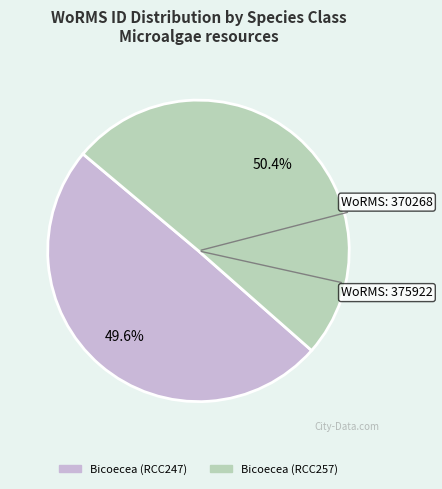

Which category has the smallest portion of the pie?

Bicoecea (RCC247)